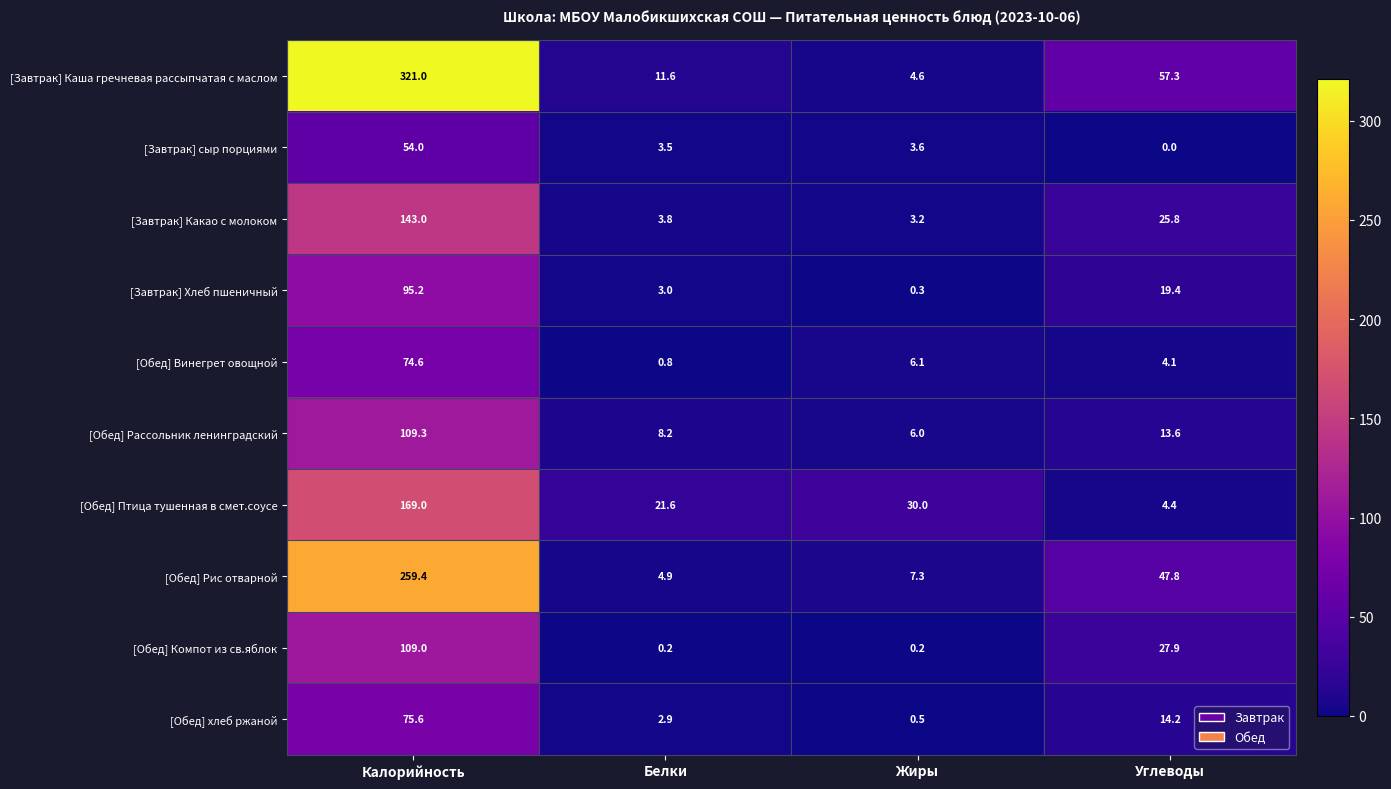

What is the difference between the highest and lowest values at Белки?

21.4